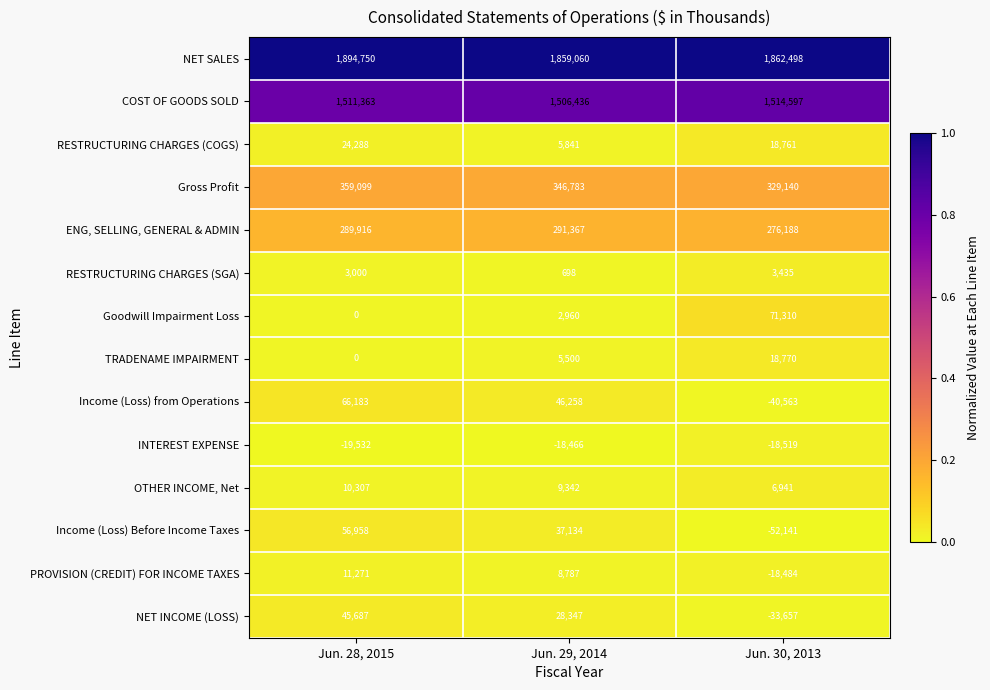

Which series has the largest total across all categories?

NET SALES